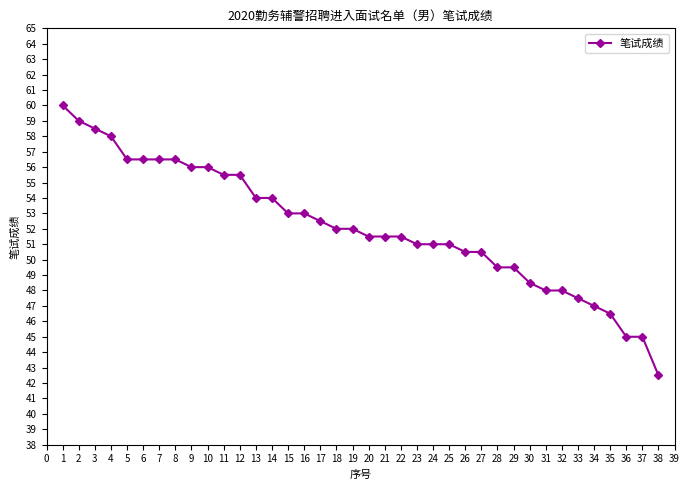

Which has a higher value, 15 or 25?

15